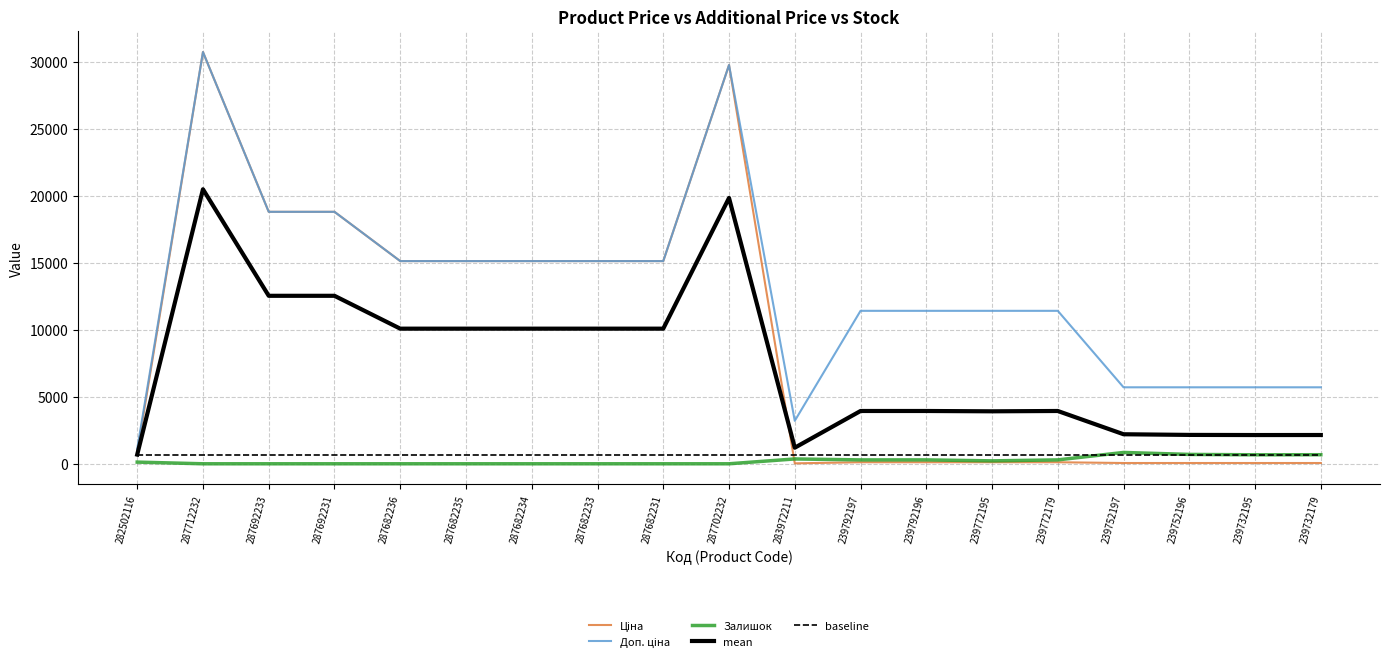

Does the chart display data point markers on the line(s)?

No